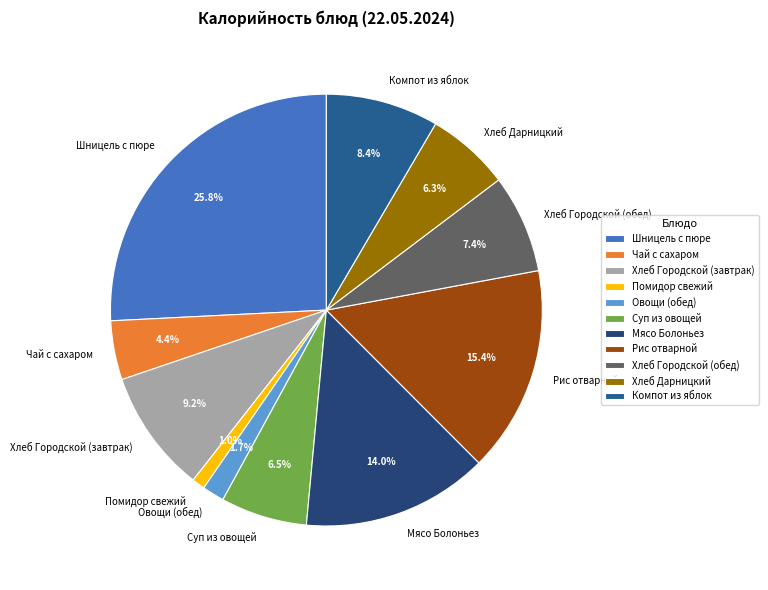

What percentage is NOT represented by Рис отварной?

84.6%